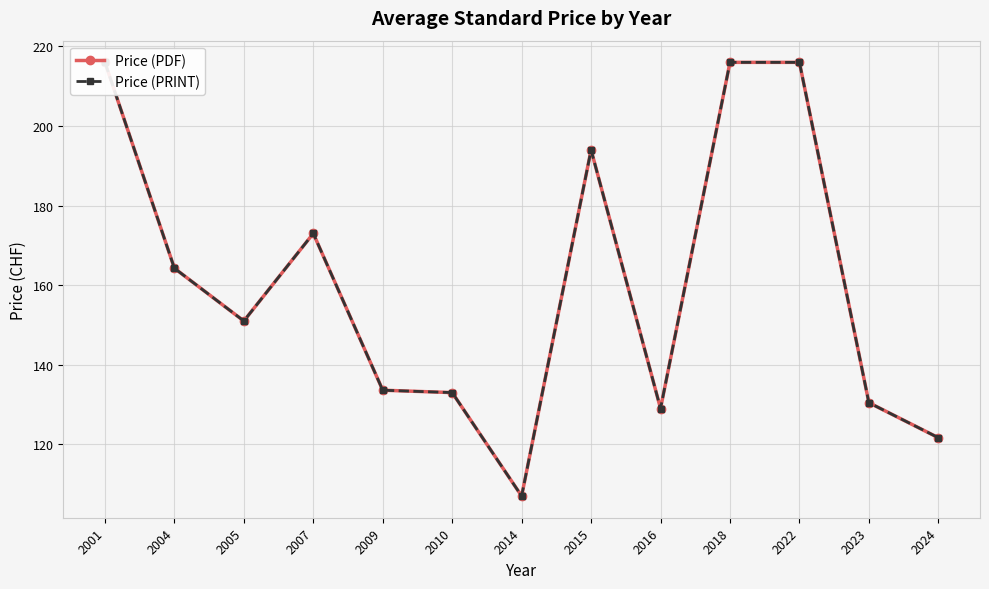

How many series are shown in this chart?

2